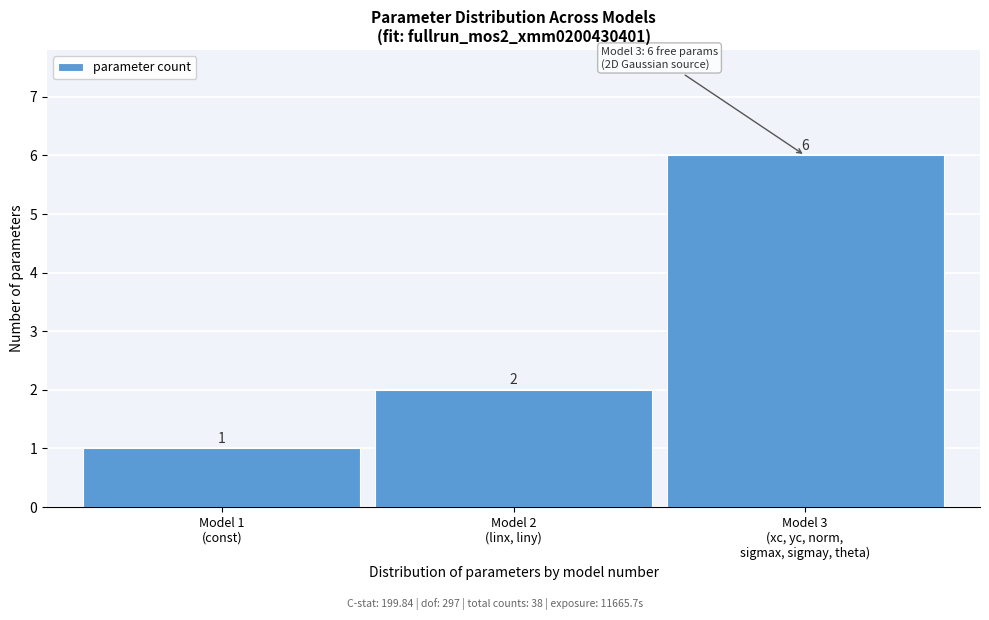

Reading left to right, list all the values displayed in this chart.

1	2	6